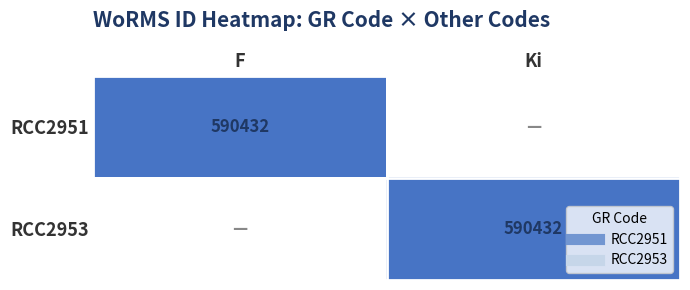

What is the difference between the maximum and minimum values in the RCC2951 series?

590432